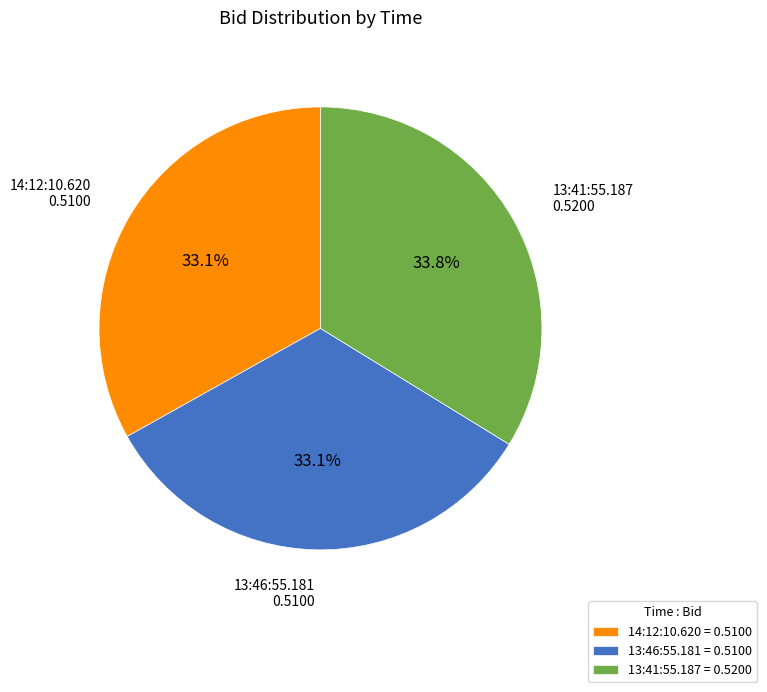

What percentage is the 14:12:10.620 slice, to the nearest percent?

33%